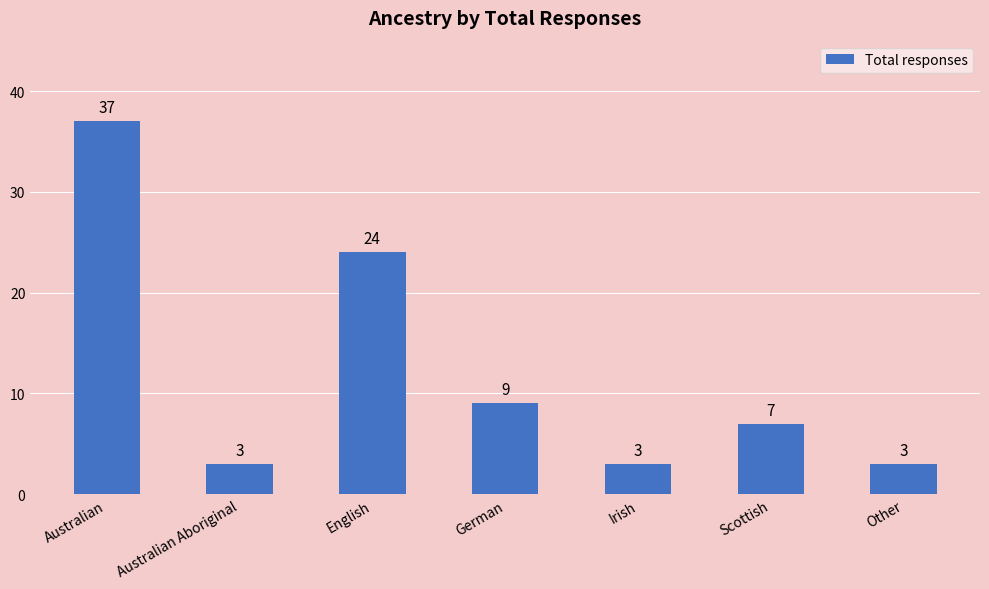

What is the sum of all values?

86